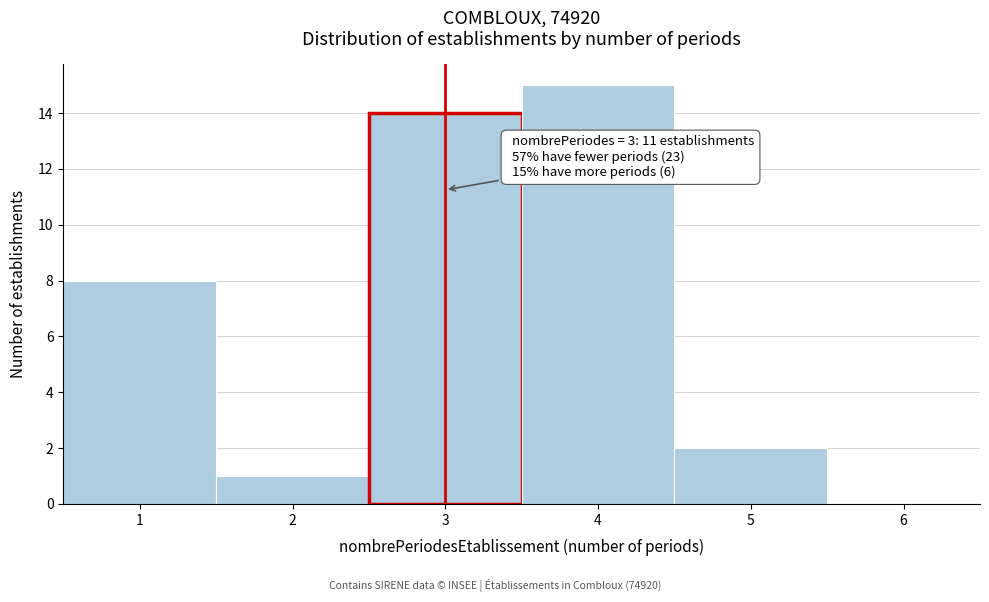

Which range on the x-axis has the tallest bar?

3.5 to 4.5